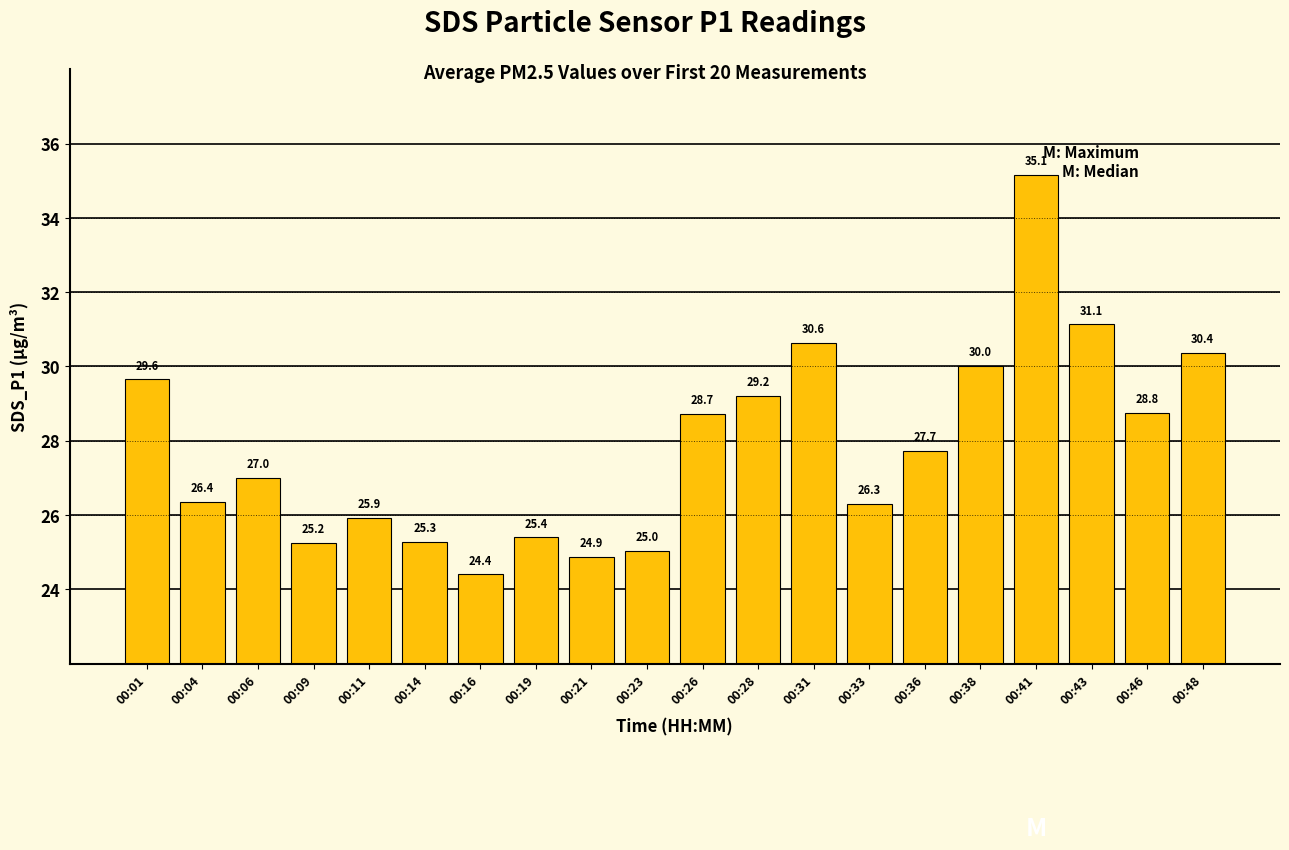

Between 00:04 and 00:26, which is larger?

00:26